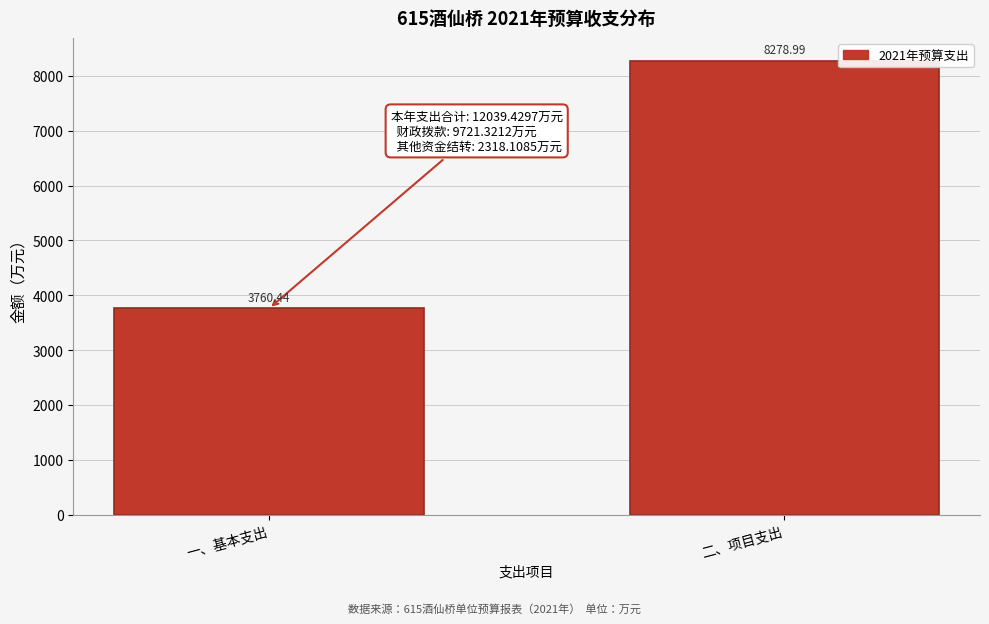

What is the average value?

6019.7